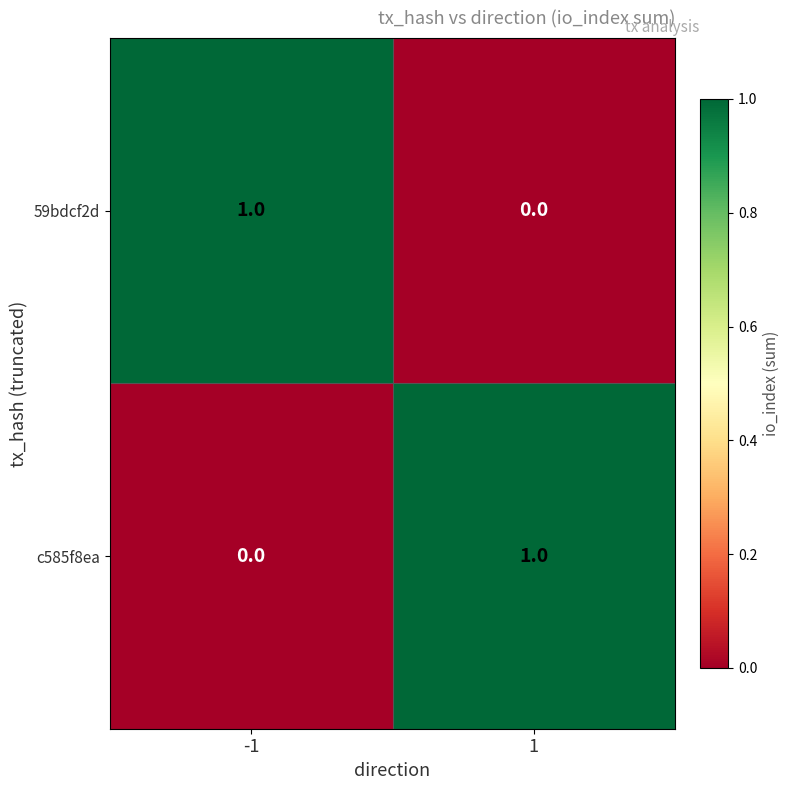

Is it true that c585f8ea equals 1 at 1?

True